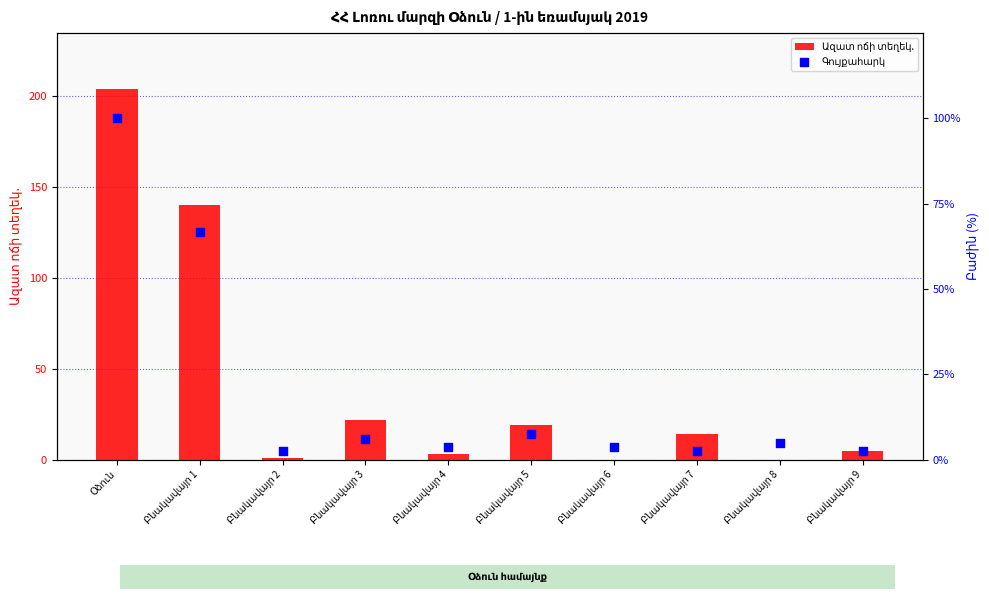

At how many categories does at least one series exceed 191?

1